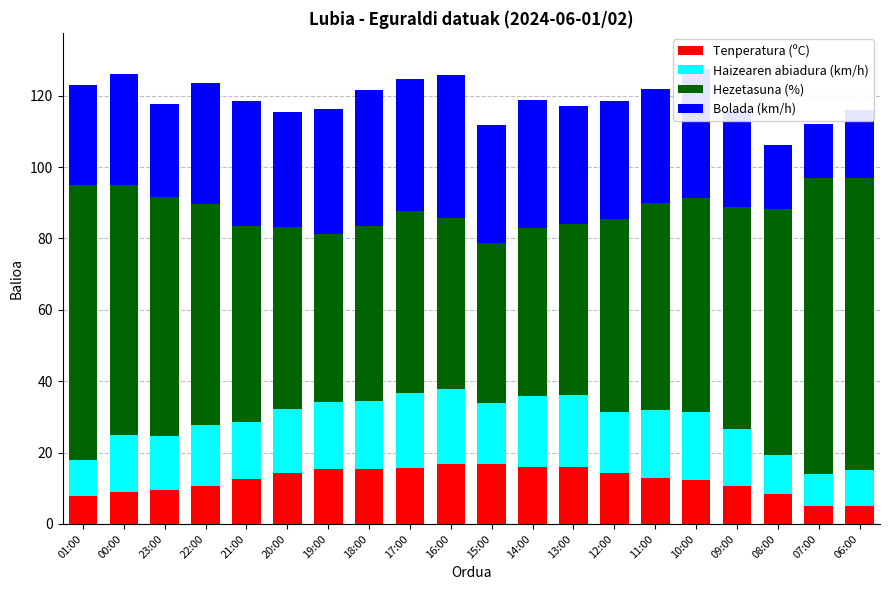

What is the sum of all Tenperatura (ºC) values?

244.5